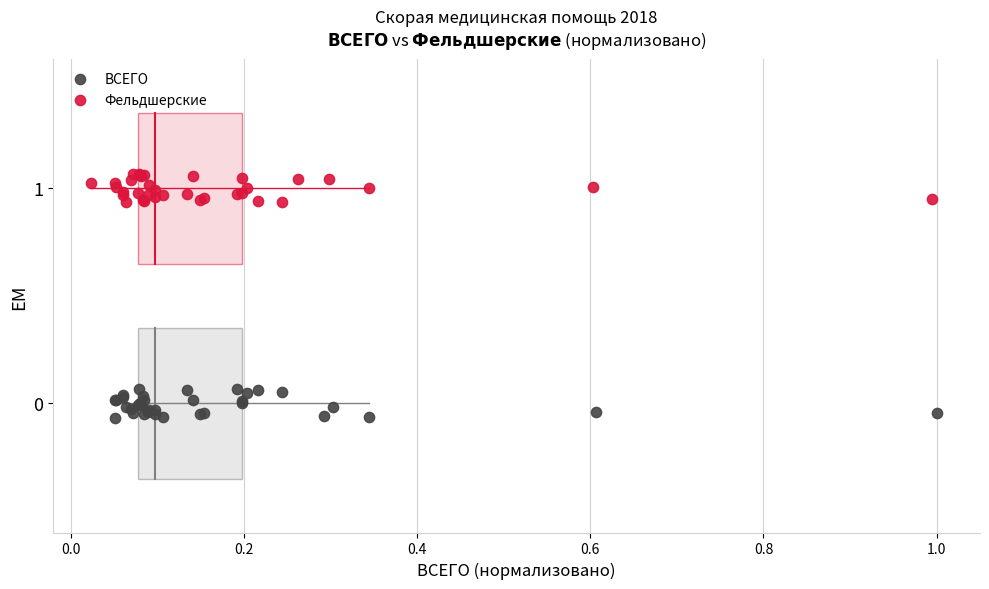

Which series reaches the minimum Y coordinate?

ВСЕГО